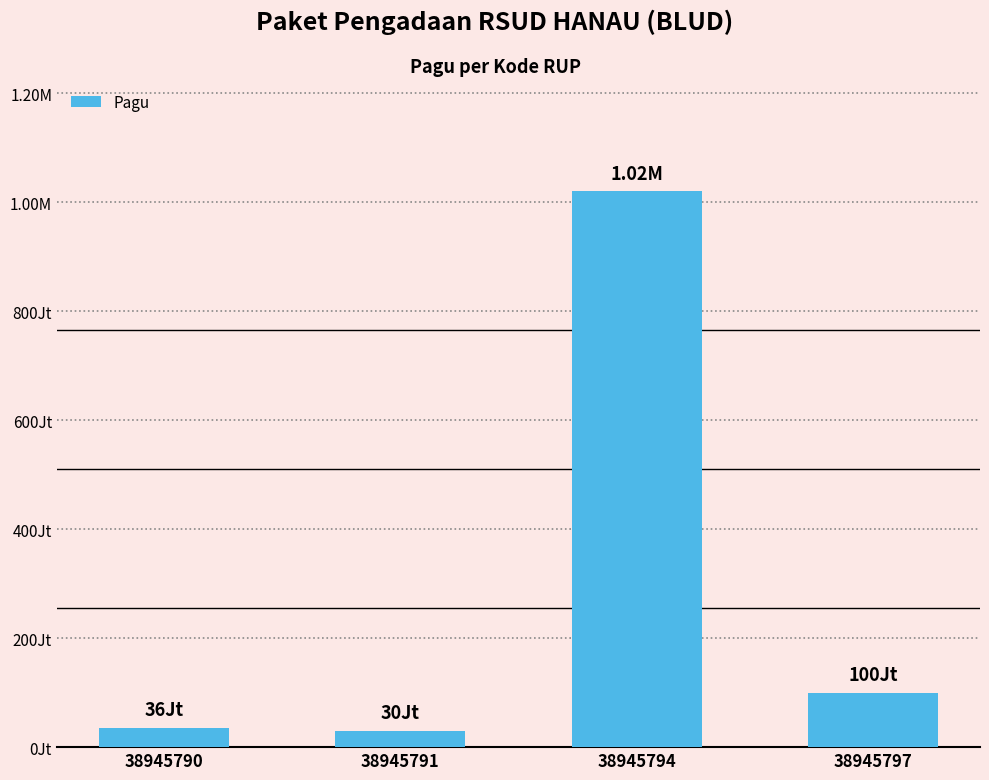

Are the bars horizontal?

No